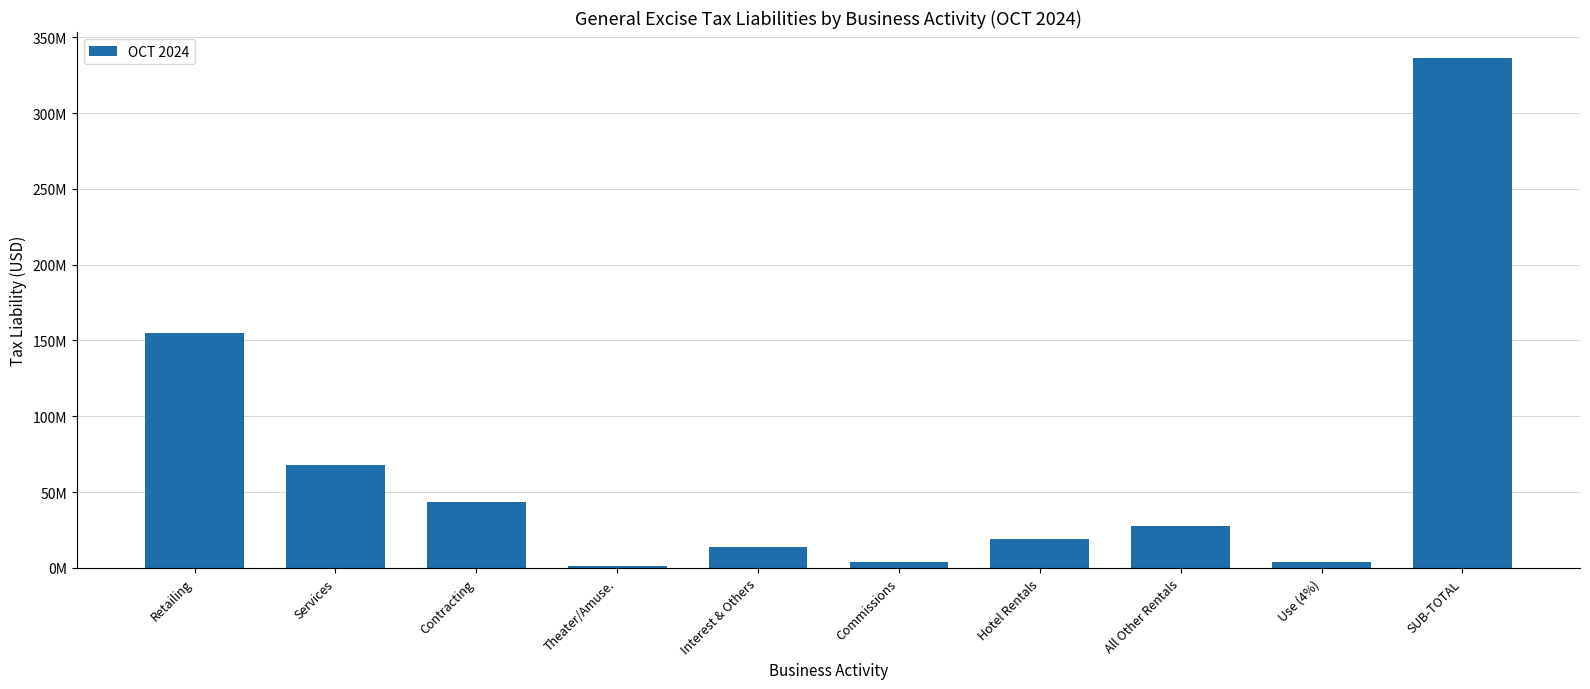

What is the ratio of the value at Contracting to the value at Theater/Amuse.?

32.7